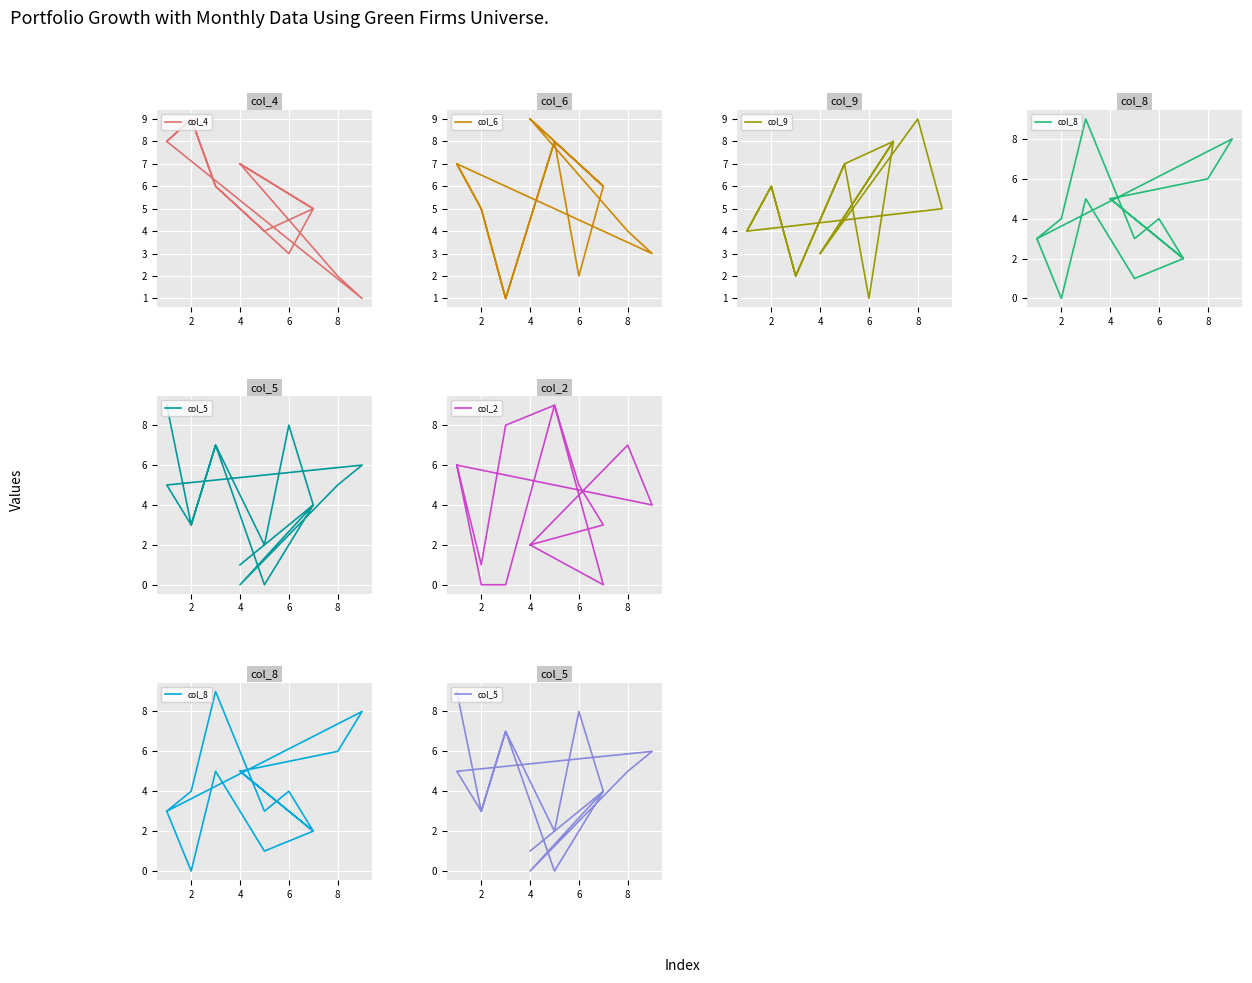

What is the average value of the col_6 series?

5